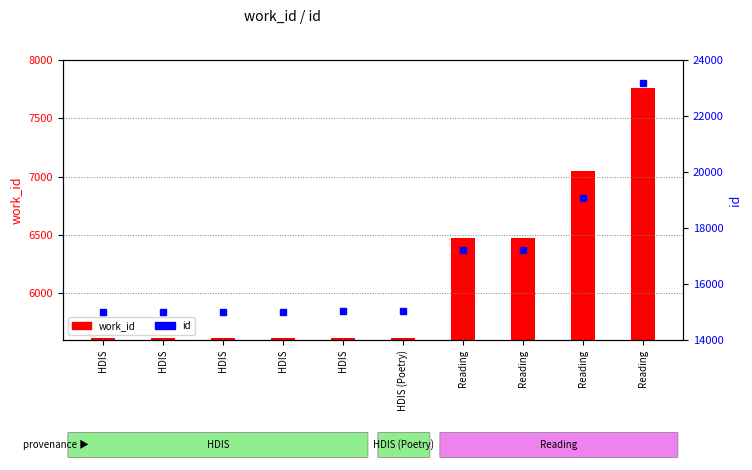

Reading left to right, list all the values displayed in this chart.

work_id: 5614	5614	5614	5614	5614	5615	6473	6473	7052	7762
id: 15007	15008	15012	15016	15018	15026	17206	17208	19059	23181